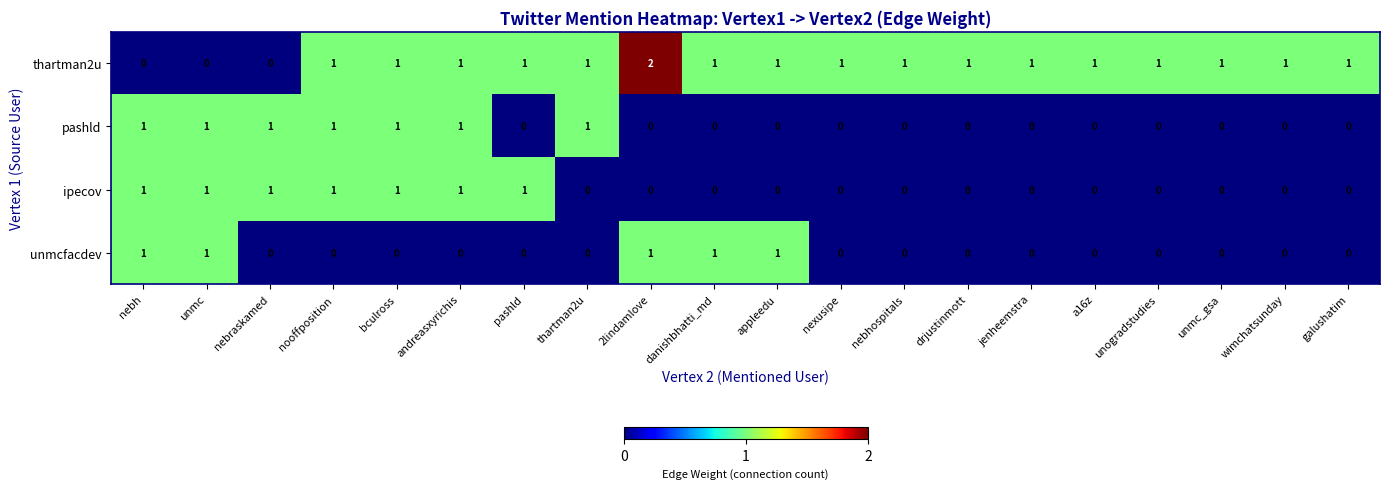

True or false: unmcfacdev has a value of 1 at unmc.

True